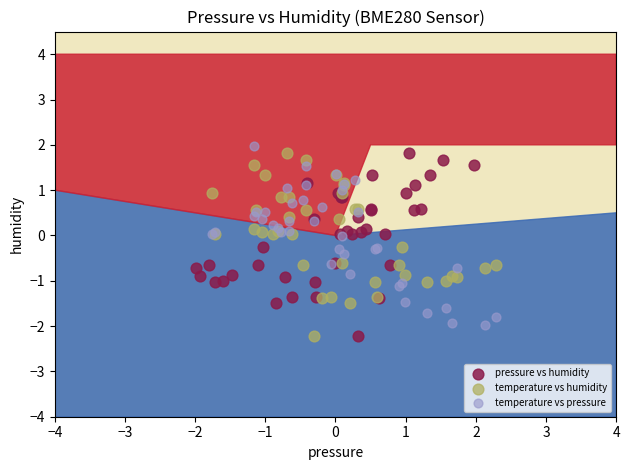

What are all the series names shown in the legend?

pressure vs humidity, temperature vs humidity, temperature vs pressure